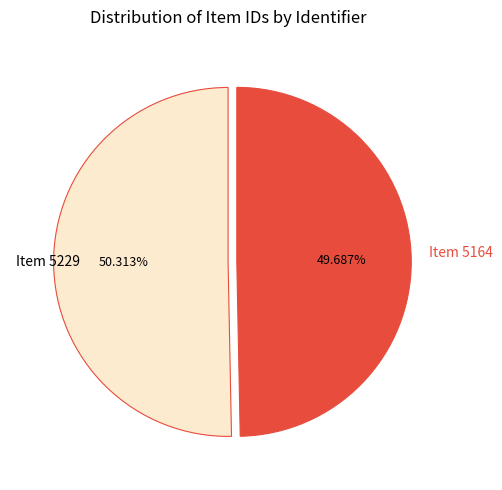

Does any single category account for the majority?

Yes